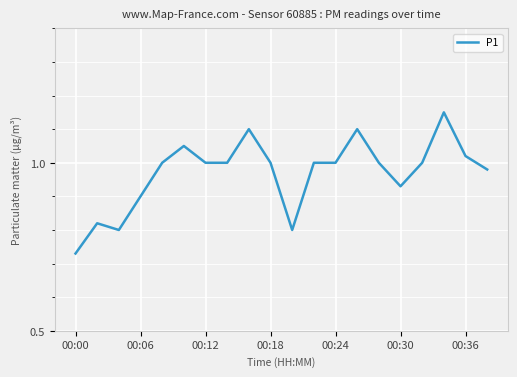

What is the difference between the maximum and minimum values?

0.4